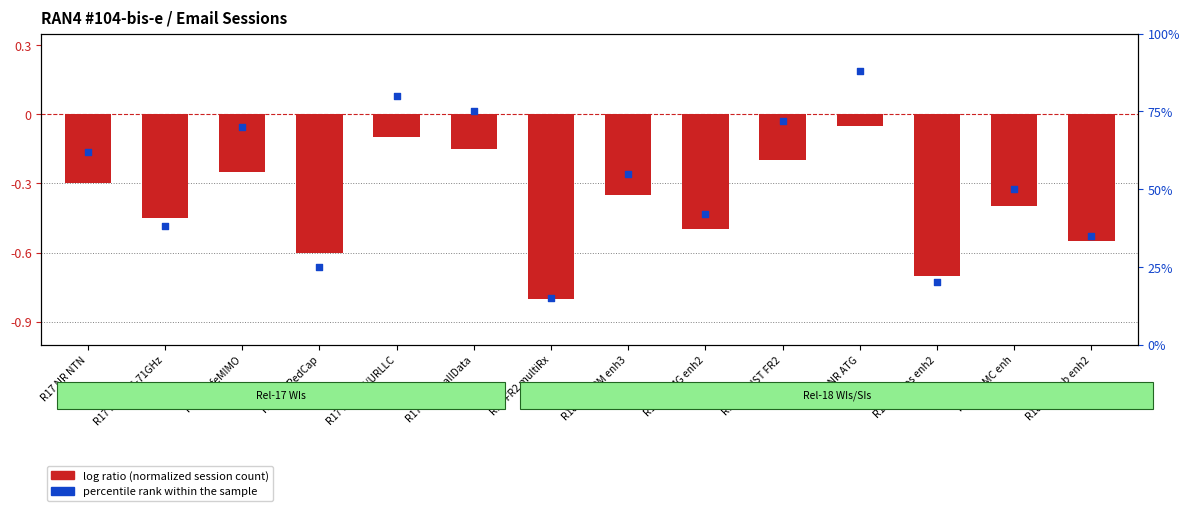

Which series has the largest Y range (max minus min)?

percentile rank within session